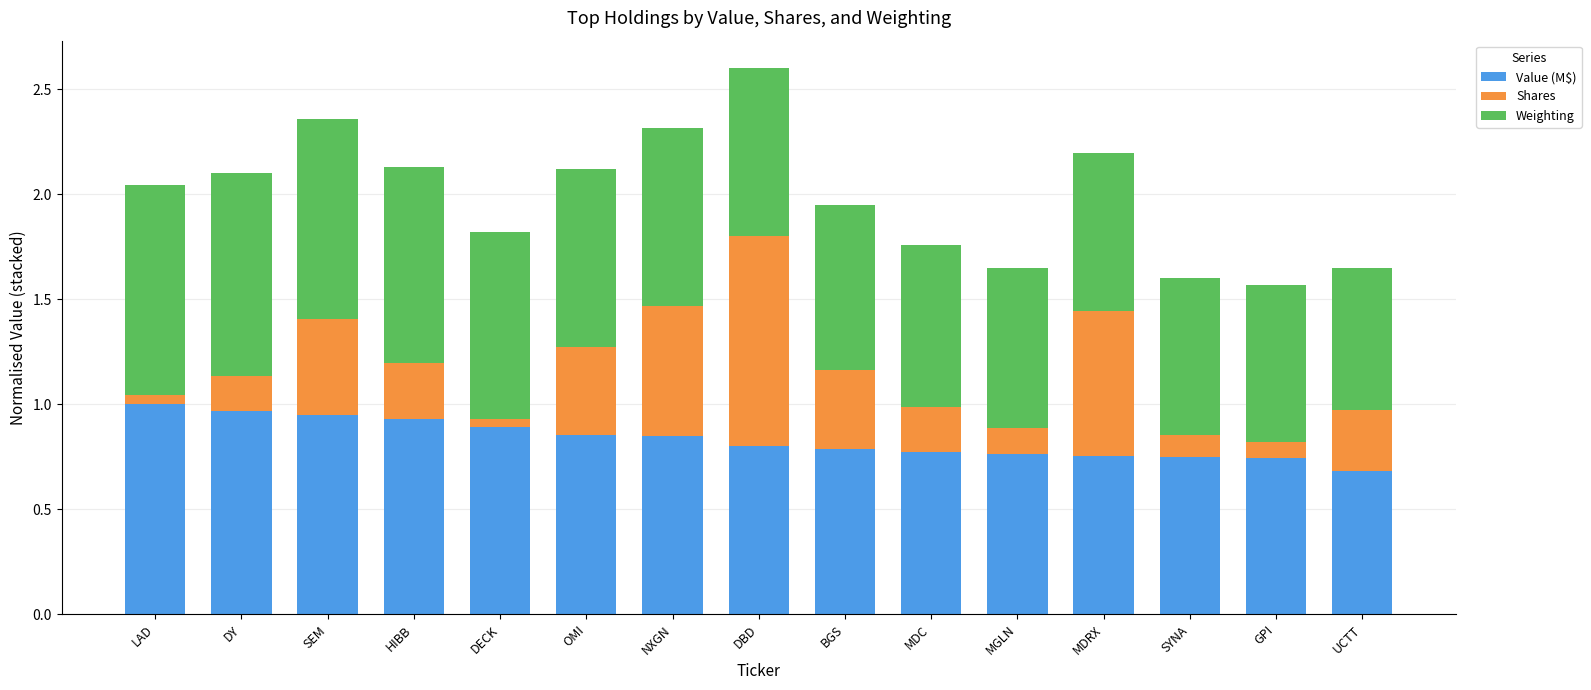

At which category is the sum across all series the highest?

DBD